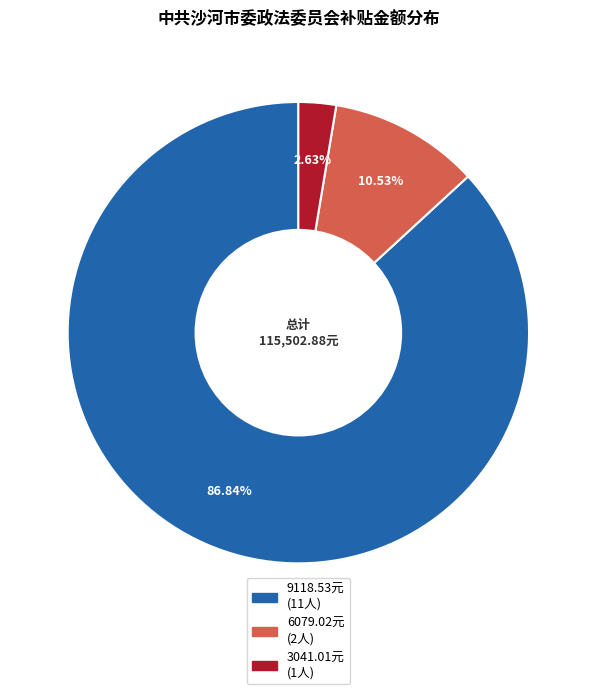

To the nearest percent, what is the average slice percentage?

33%